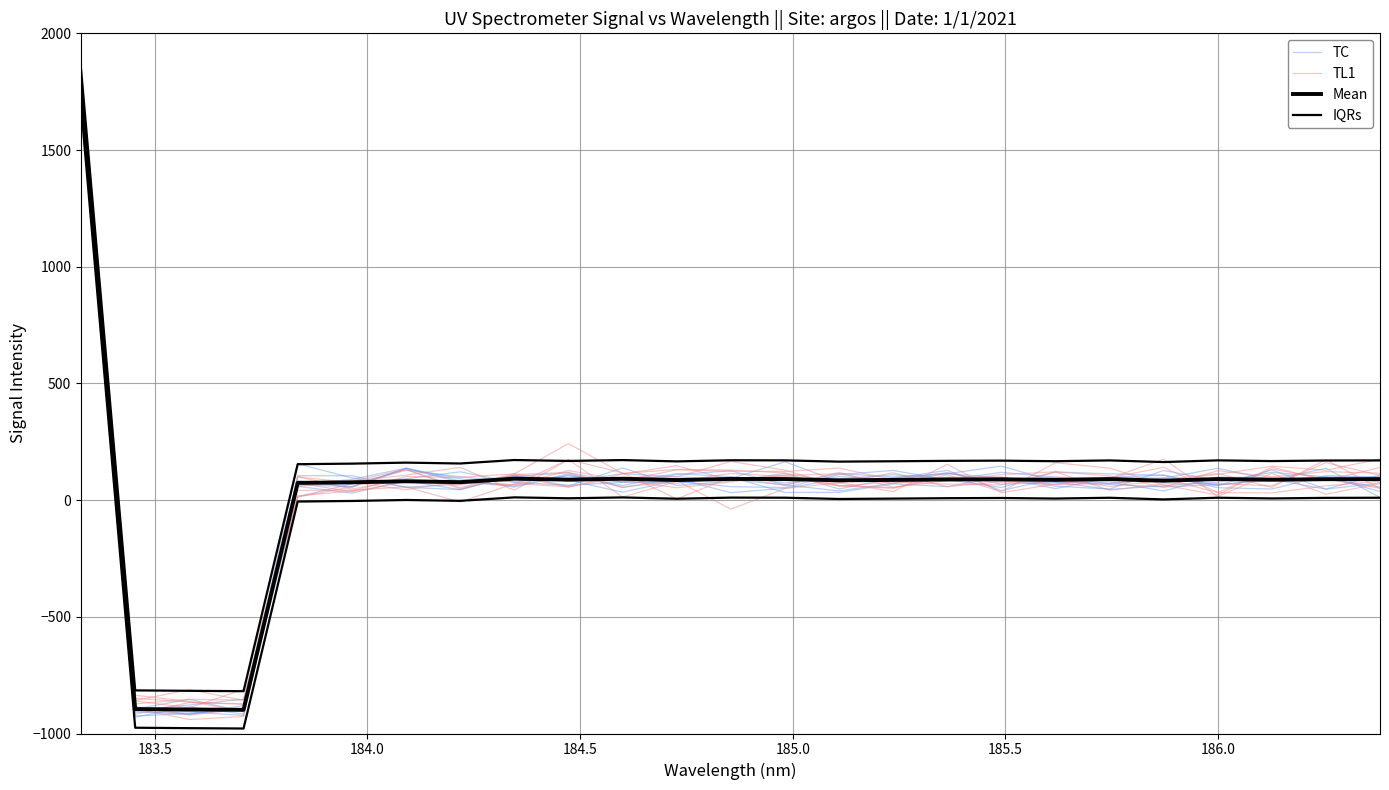

Which series ends up on top after the final intersection of TL1 and TC?

TC